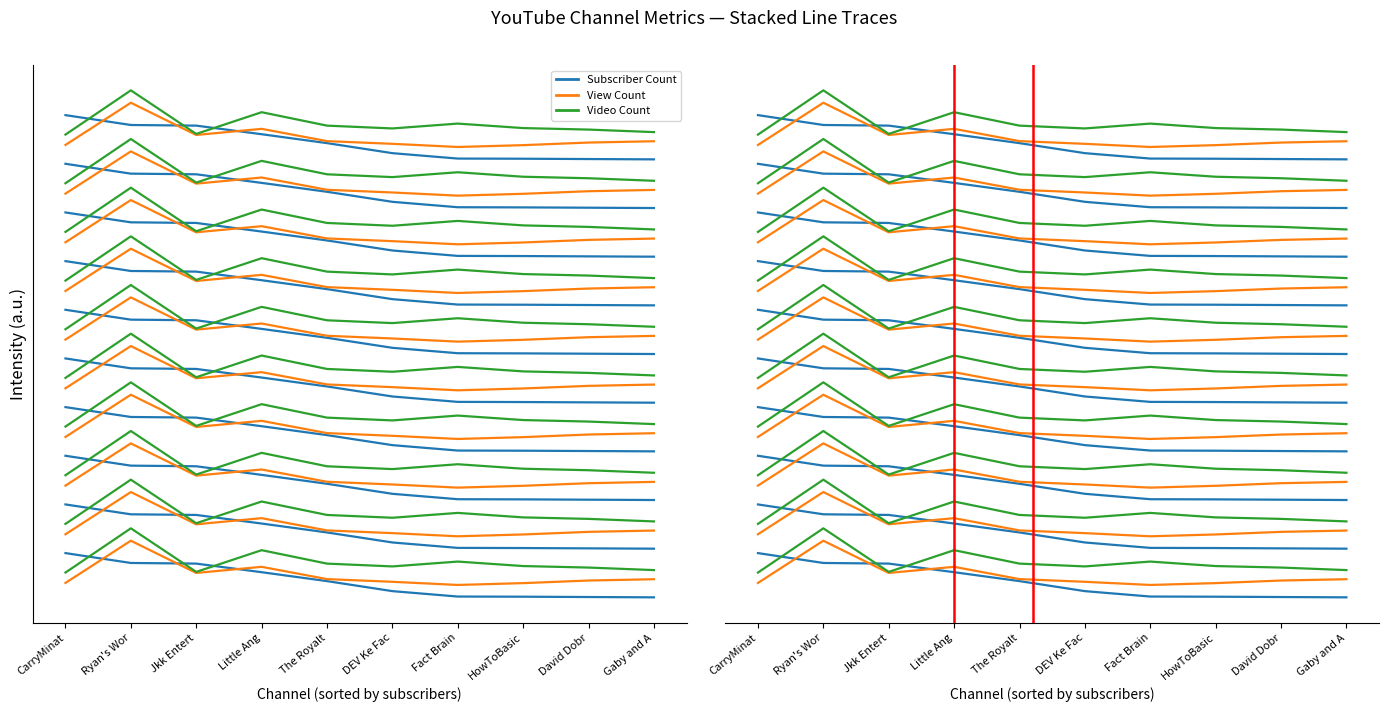

Is it true that Video Count equals 11.5 at Ryan's Wor?

True